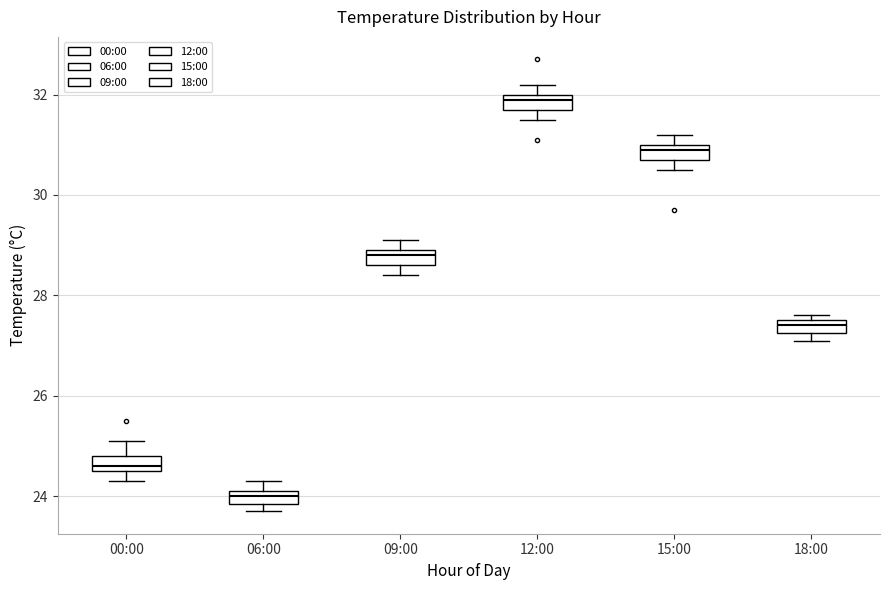

Which box's median line is the lowest?

06:00